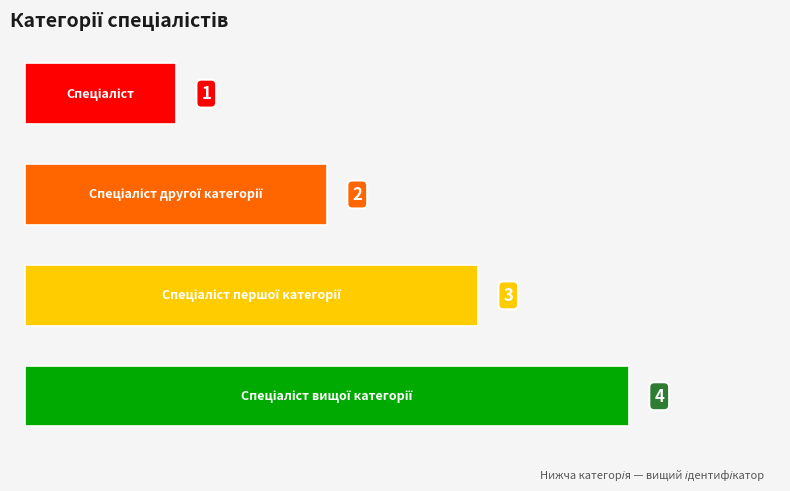

Count the values in the range 2 to 4.

3